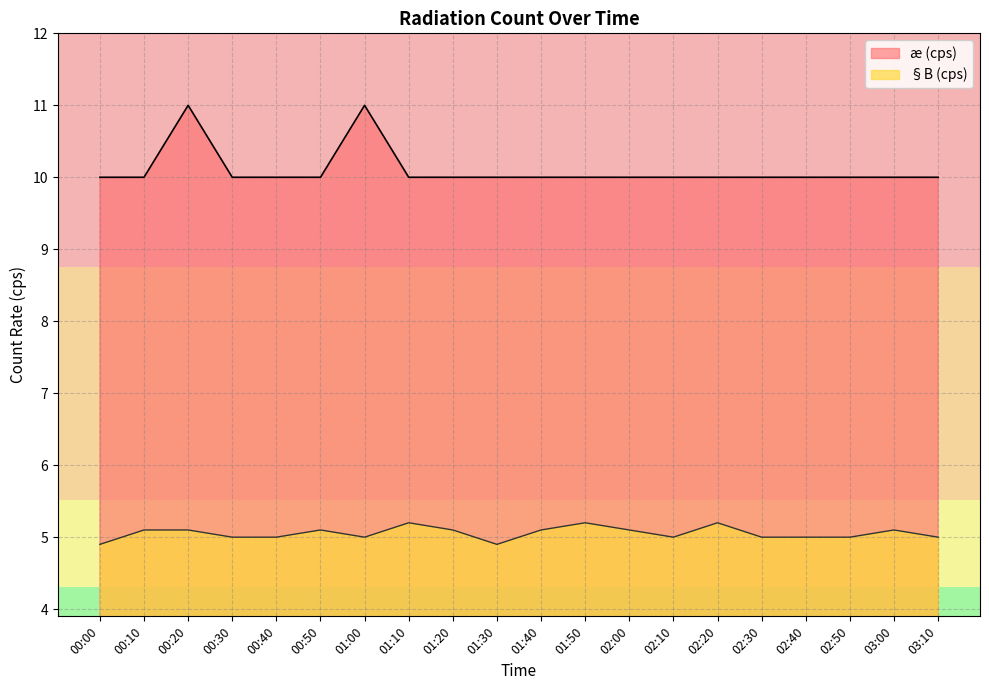

What is the sum of all æ (cps) values?

202.0